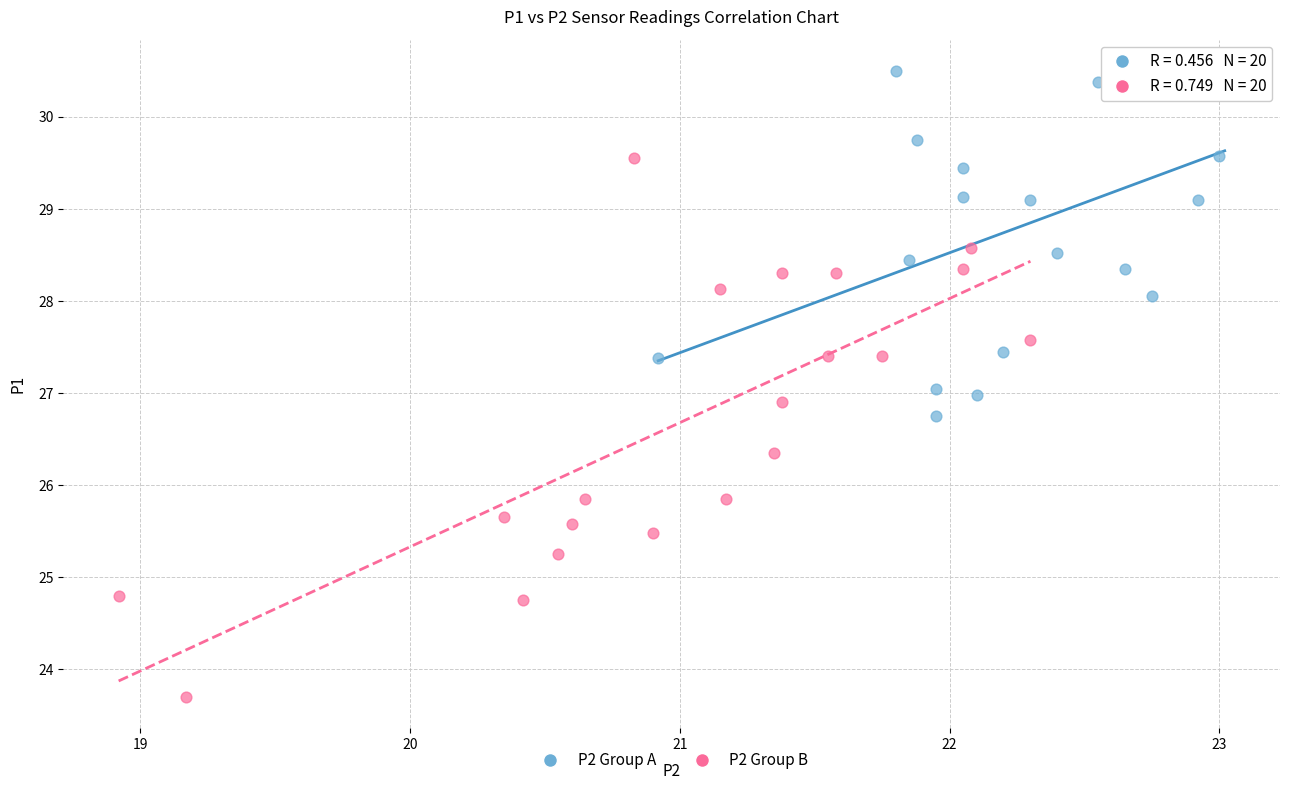

Which series reaches the minimum Y coordinate?

P2 Group B